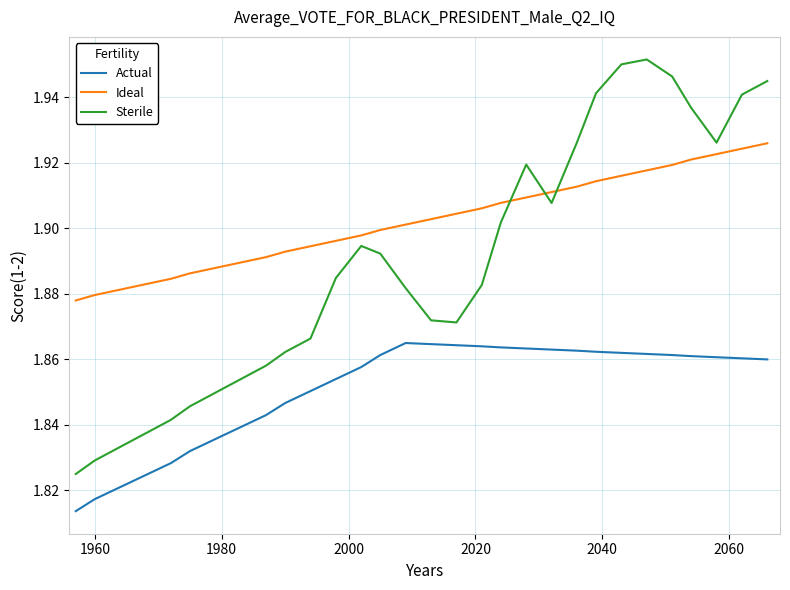

True or false: Actual and Ideal cross at least once.

False